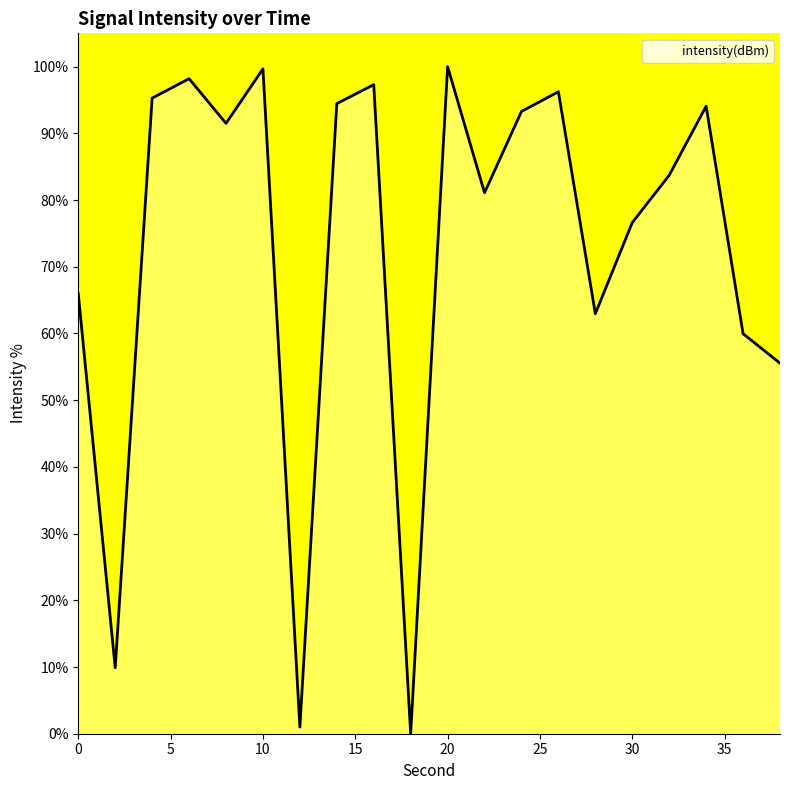

True or false: there are more than 2 points higher than both neighbors.

True